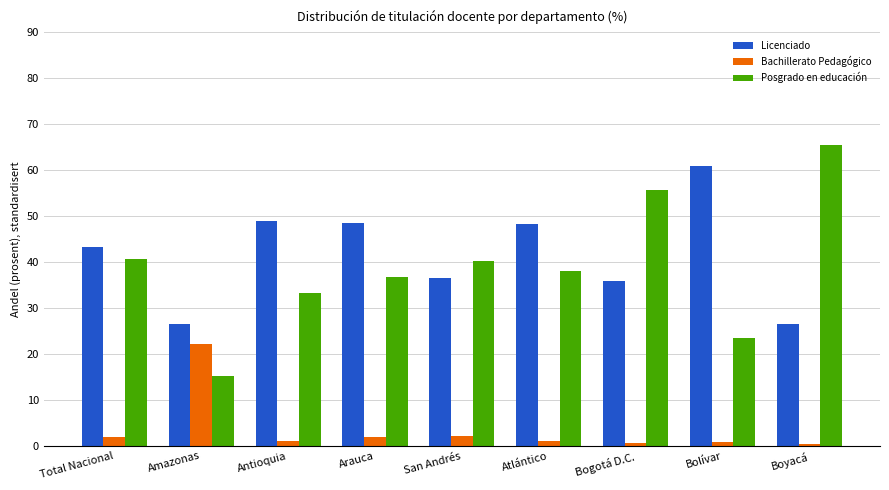

What is the difference between the highest and lowest values at Boyacá?

65.0